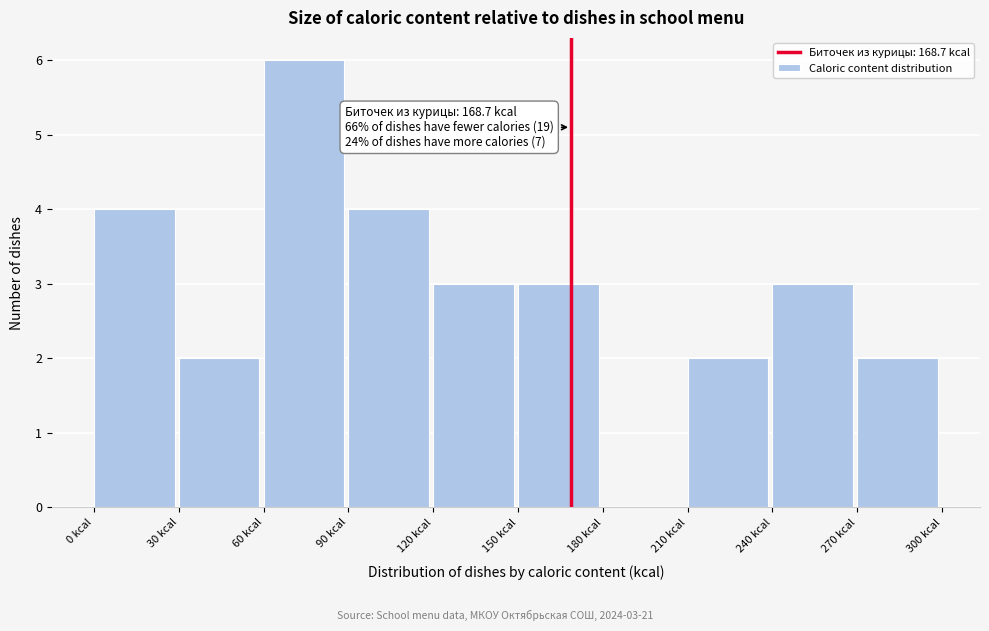

Over which range of the x-axis is the bar tallest?

60 to 90